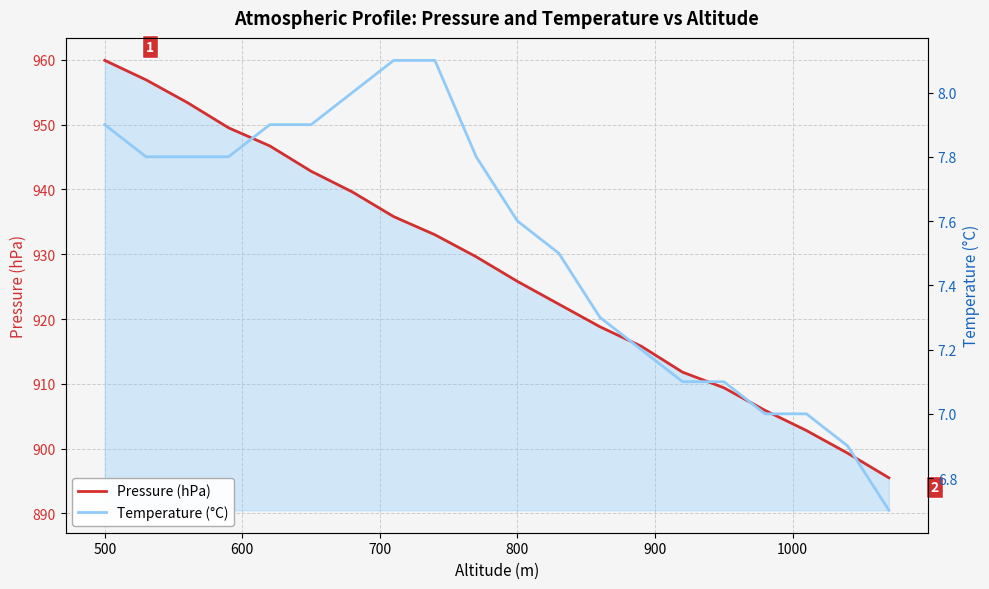

What is the maximum value for Pressure (hPa)?

959.9